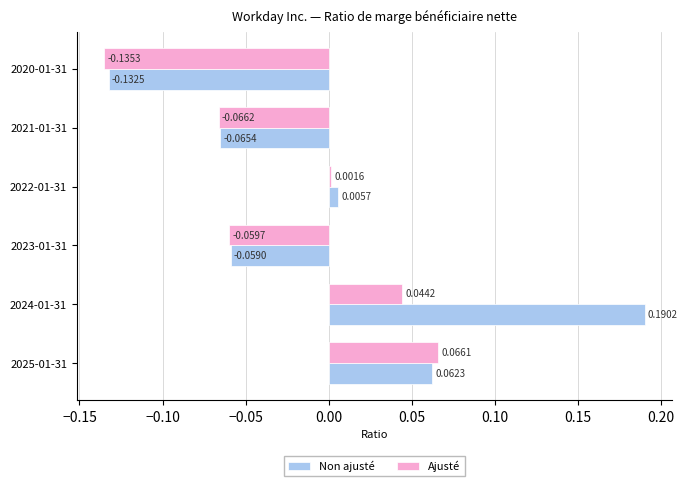

Between 2024-01-31 and 2020-01-31, which series saw the biggest shift?

Non ajusté